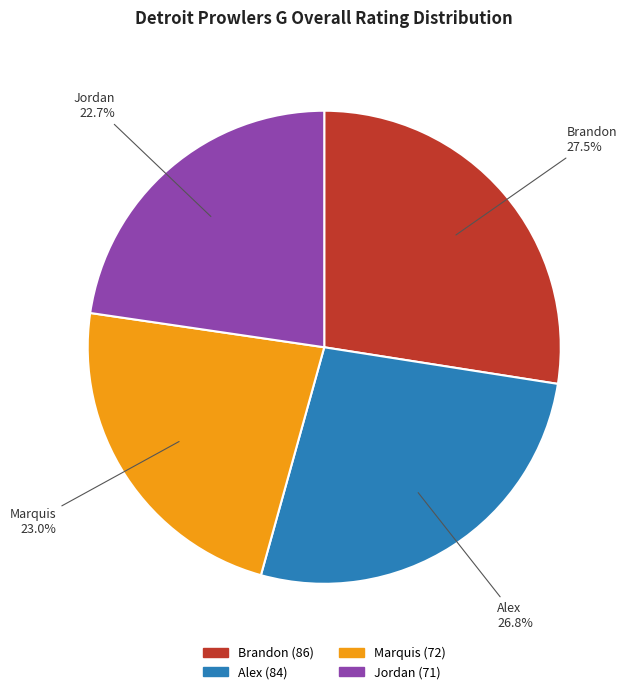

How many slices are in this pie chart?

4